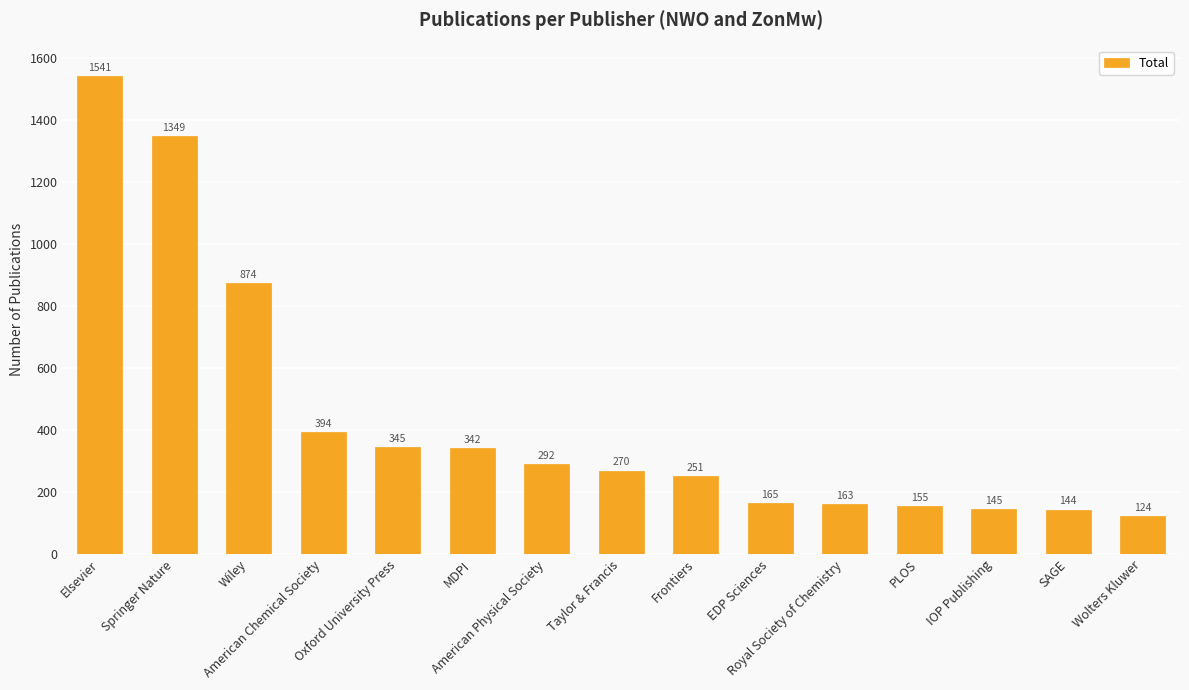

What is the change in value from Elsevier to EDP Sciences?

-1376